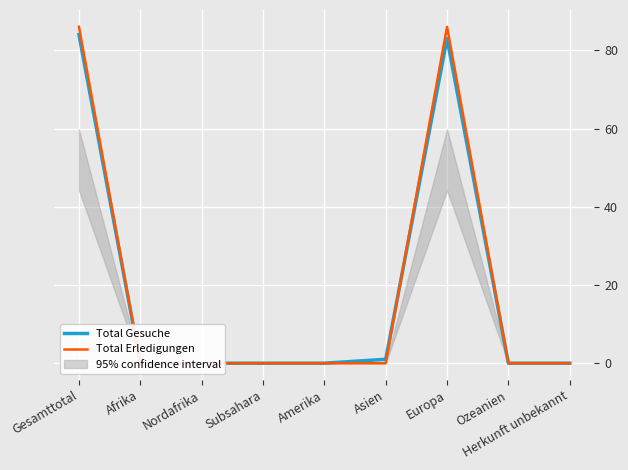

Is this an area chart (filled region under the line)?

No